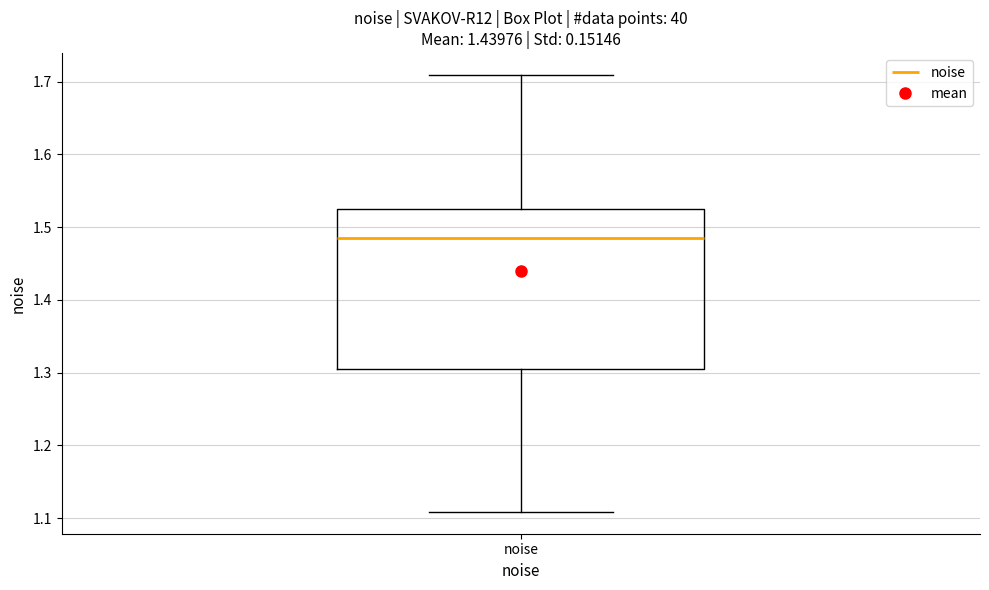

Read this box plot against the y-axis: the position of the median line, the range covered by the box, and the ends of both whiskers. The values are not printed on the chart, so give them approximately, as read against the axis.

median 1.48, box 1.30 to 1.53, whiskers 1.11 to 1.71